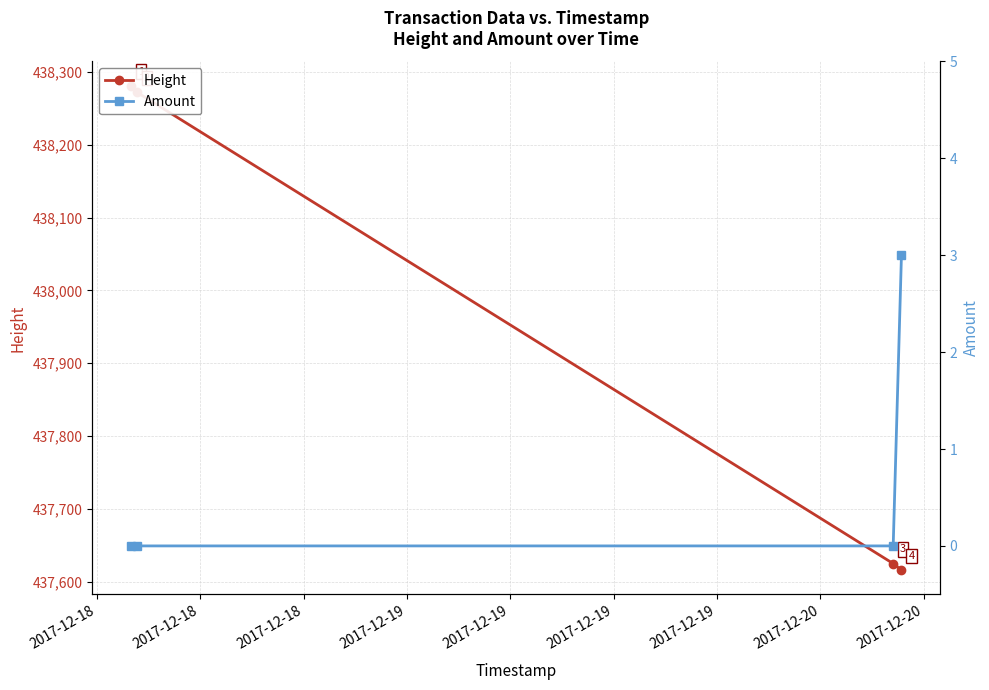

The value of Height at 2017-12-18 is 438281. True or false?

True